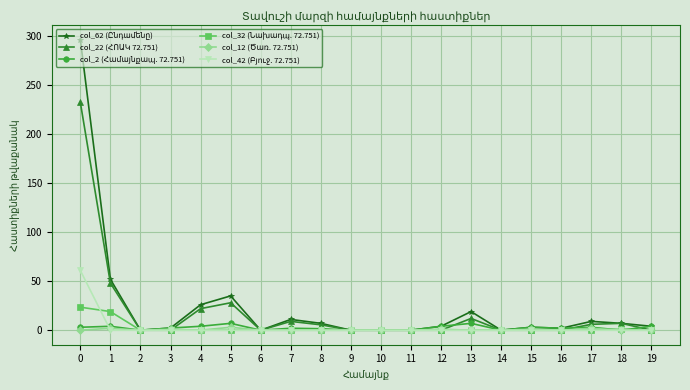

What is the maximum value shown in the chart?

296.5